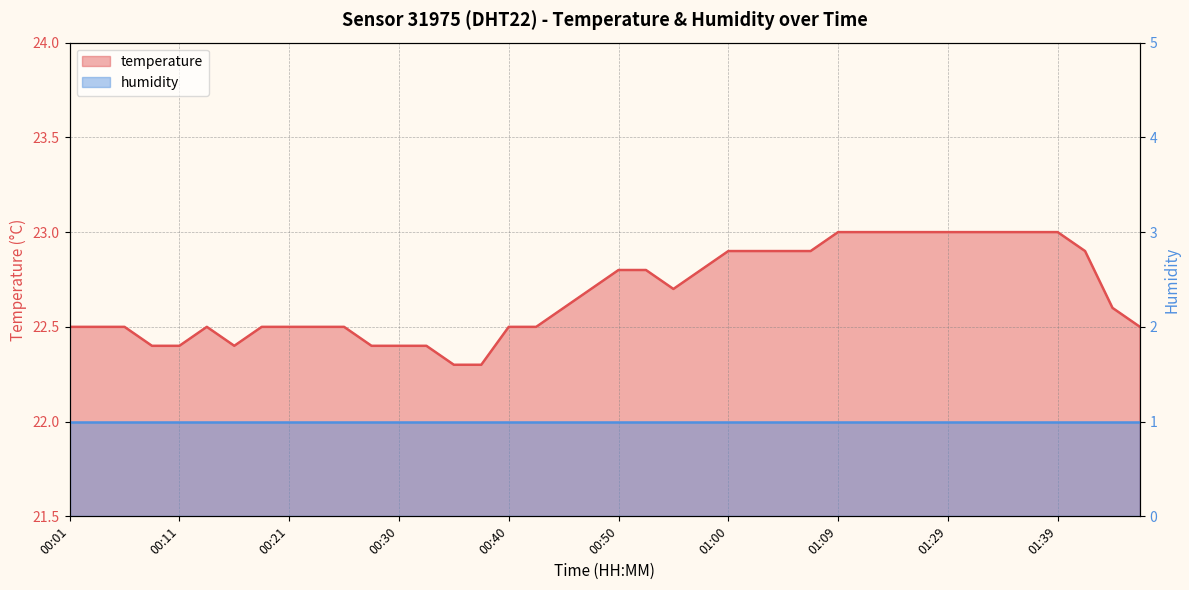

What is the label of the 8th point from the right?

01:29